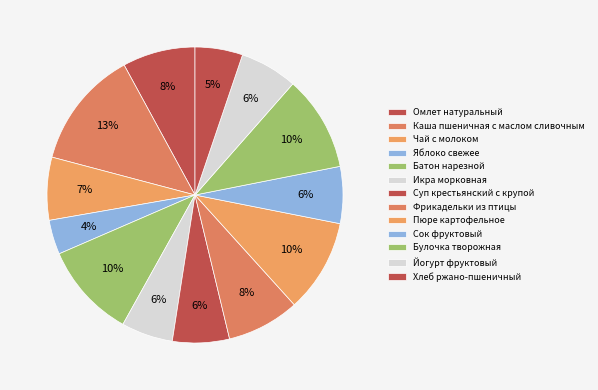

How many segments does this pie chart have?

13